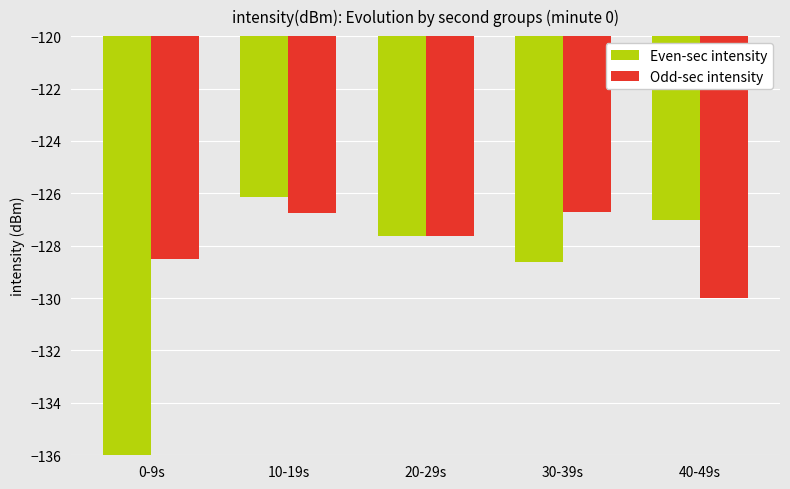

What is the difference between the maximum and minimum values in the Odd-sec intensity series?

3.3